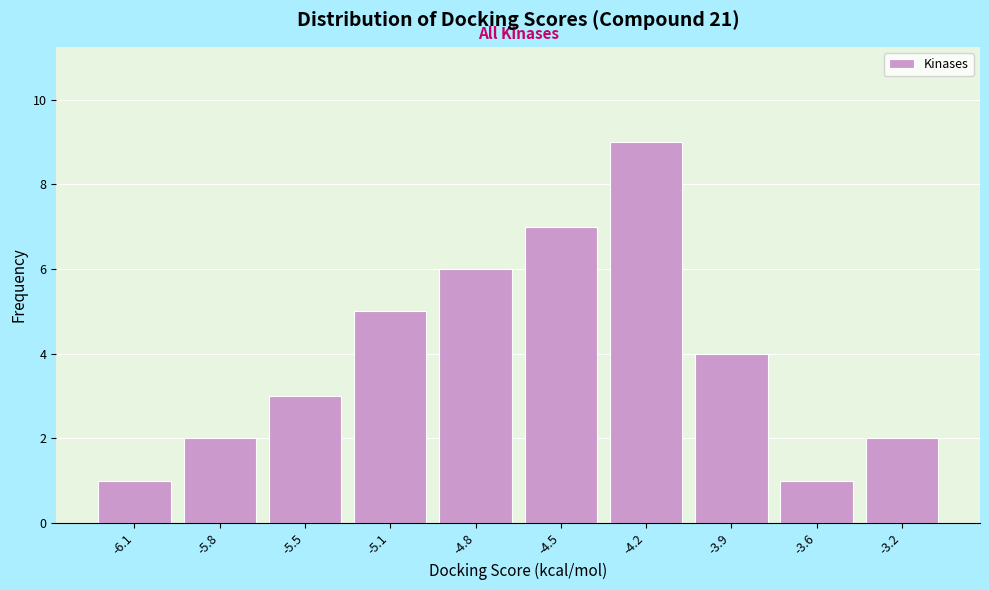

Reading left to right, transcribe all the data shown in this chart.

-6.1=1	-5.8=2	-5.5=3	-5.1=5	-4.8=6	-4.5=7	-4.2=9	-3.9=4	-3.6=1	-3.2=2